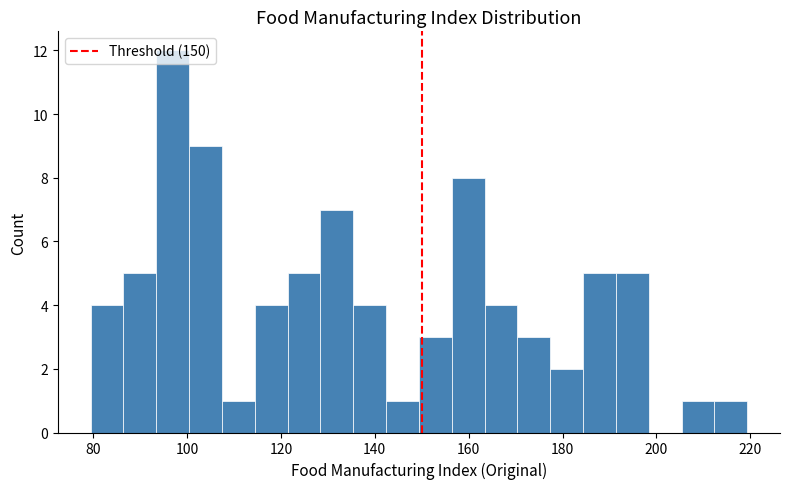

Around what value on the x-axis is the tallest bar? Give the approximate position of its centre, as read against the axis.

96